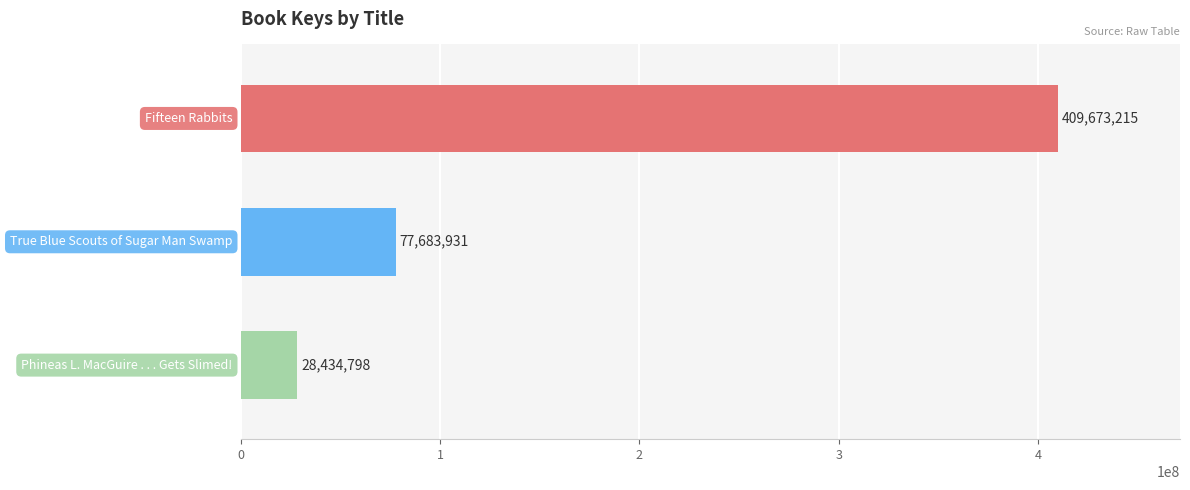

How many values are between 28434798 and 409673215?

3